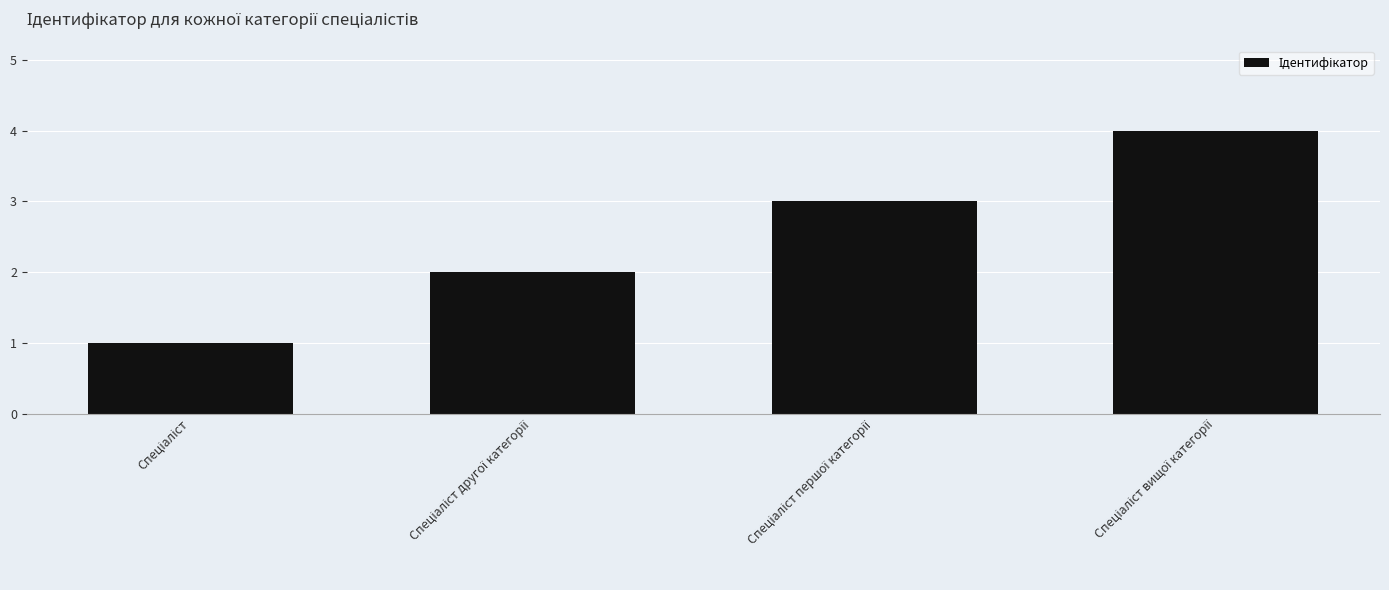

How many bars are there in total?

4